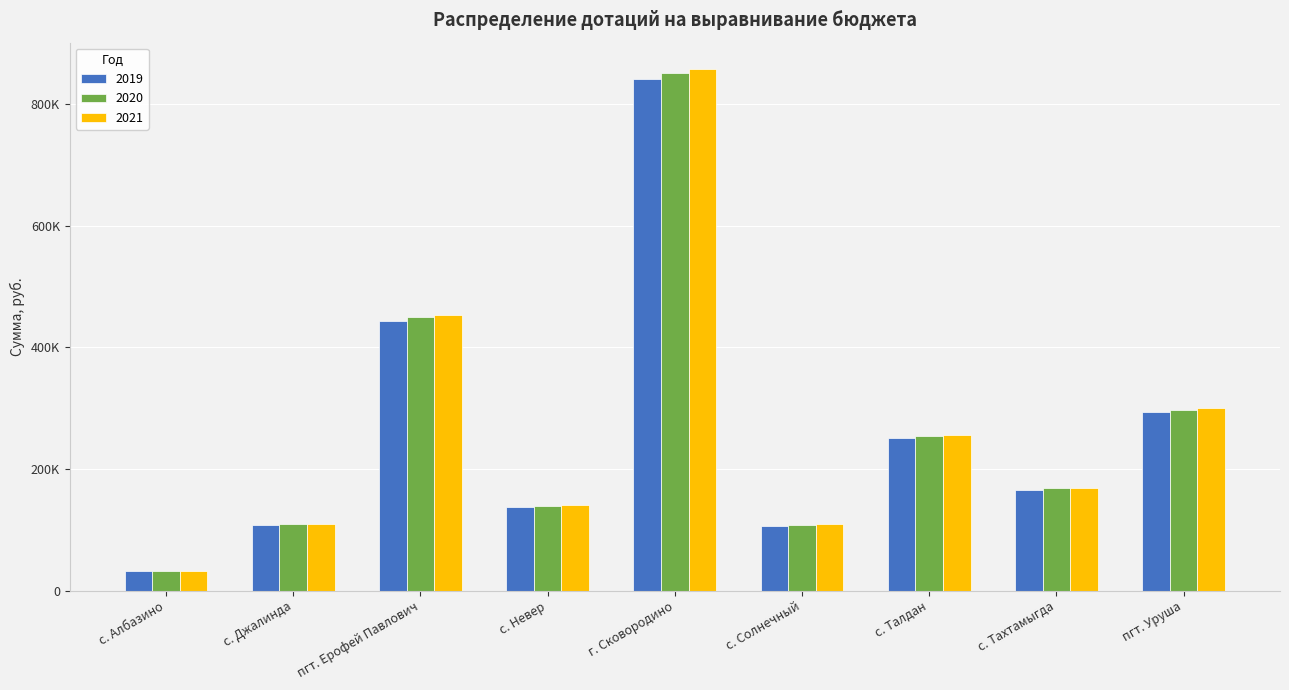

Which series changed the most between с. Солнечный and пгт. Уруша?

2021